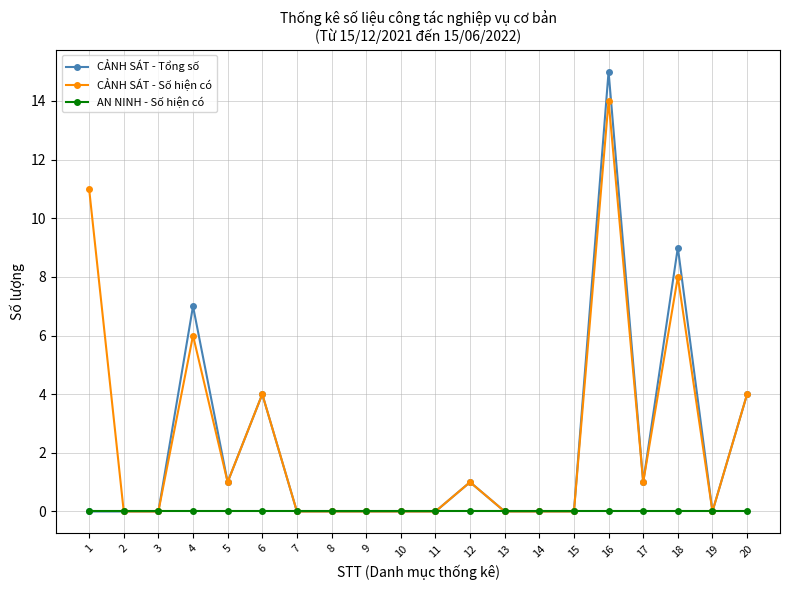

What are all the series names shown in the legend?

CẢNH SÁT - Tổng số, CẢNH SÁT - Số hiện có, AN NINH - Số hiện có